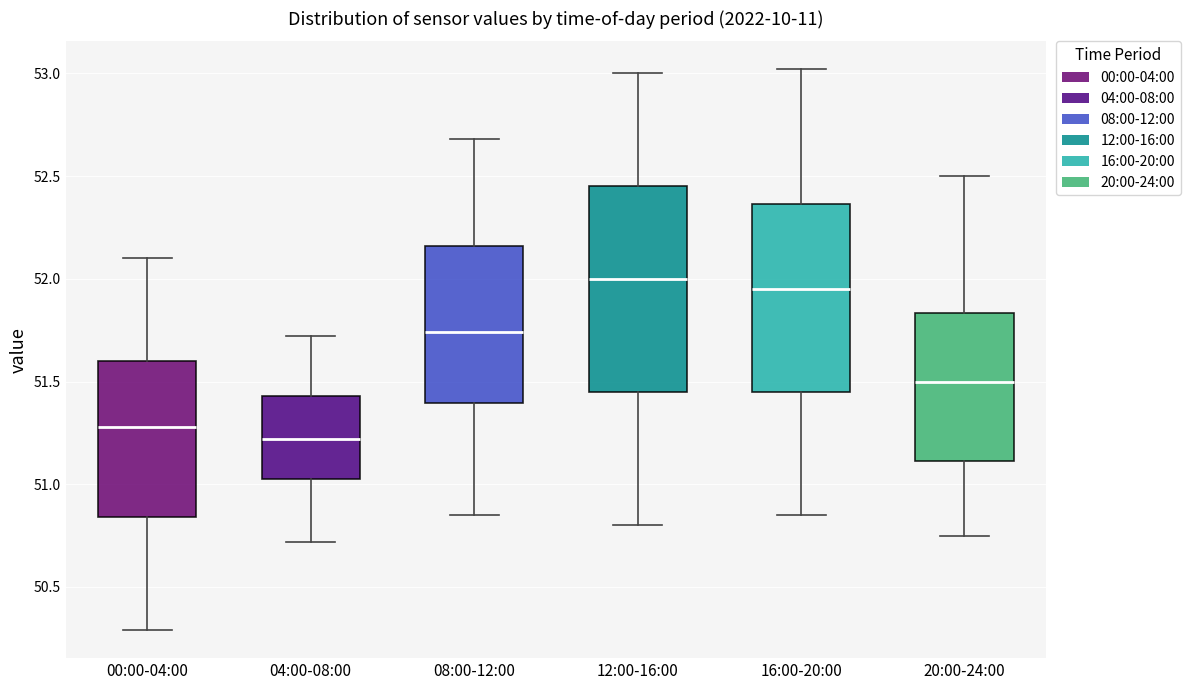

Which box is the tallest, from its lower edge to its upper edge?

12:00-16:00